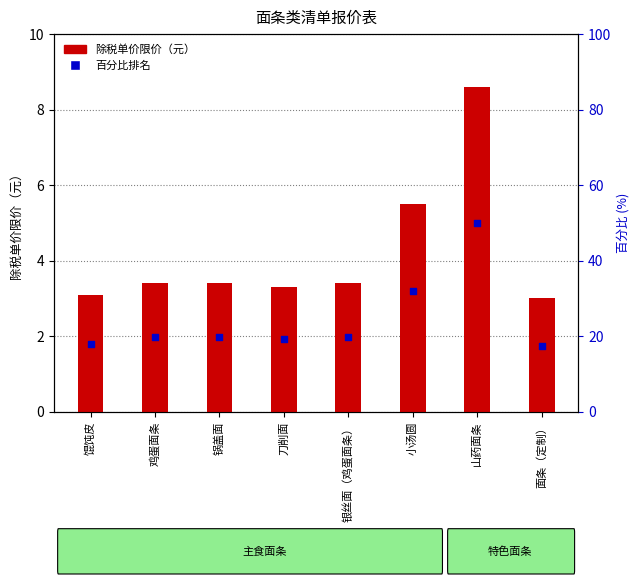

Is the value of 百分比排名 at 馄饨皮 greater than the value of 除税单价限价（元） at 鸡蛋面条?

Yes